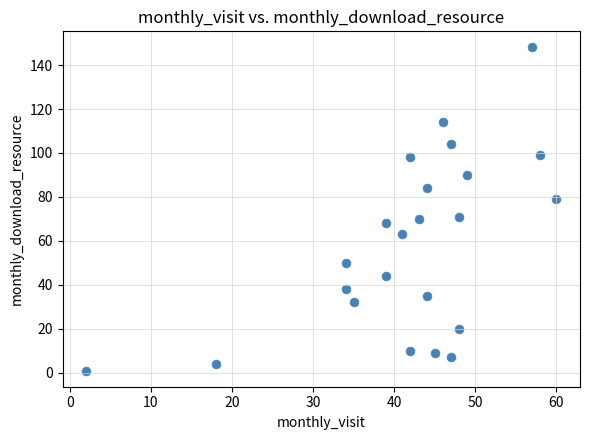

What is the range of X values (max minus min)?

58